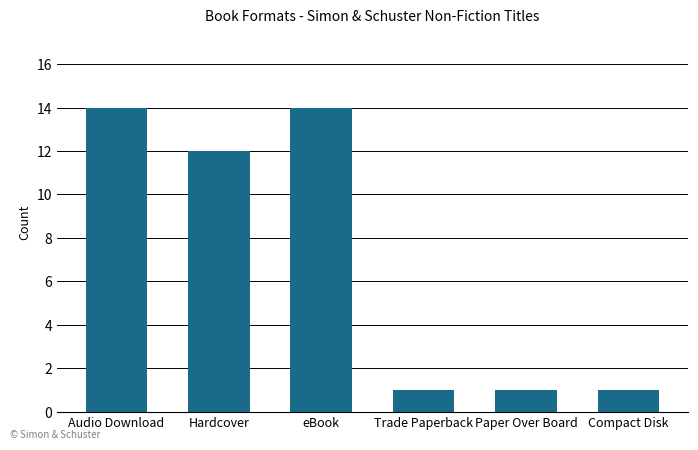

What is the sum of the values at Audio Download and Compact Disk?

15